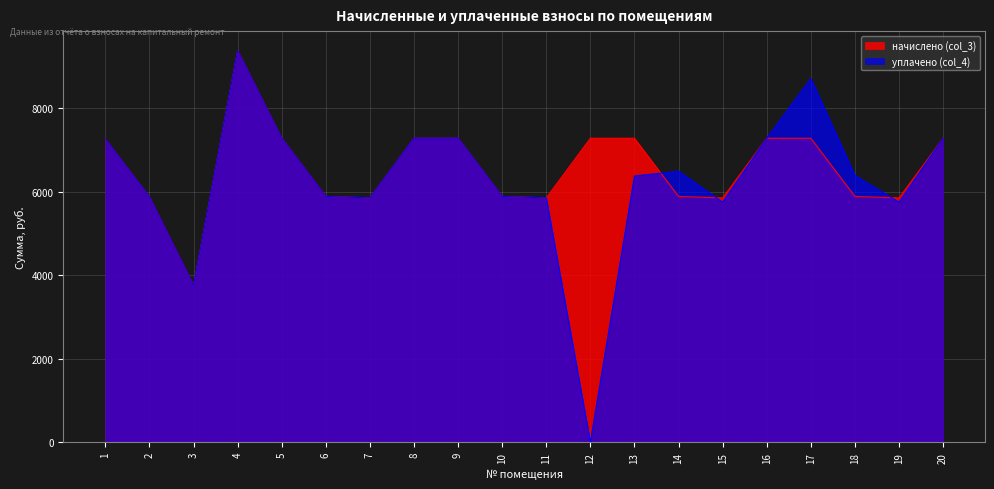

The начислено (col_3) series shows 7280.6 at 8. True or false?

True